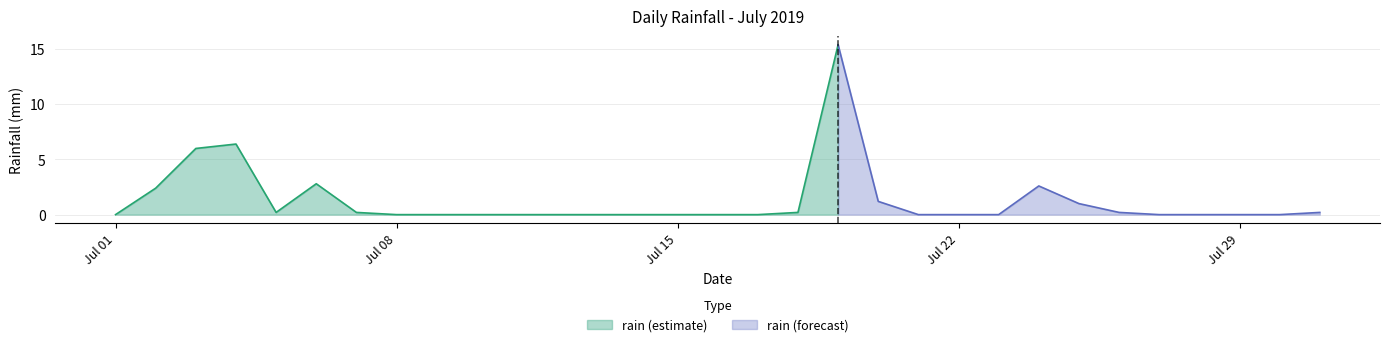

Rank the categories by value from lowest to highest.

2019-07-01, 2019-07-08, 2019-07-09, 2019-07-10, 2019-07-11, 2019-07-12, 2019-07-13, 2019-07-14, 2019-07-15, 2019-07-16, 2019-07-17, 2019-07-21, 2019-07-22, 2019-07-23, 2019-07-27, 2019-07-28, 2019-07-29, 2019-07-30, 2019-07-05, 2019-07-07, 2019-07-18, 2019-07-26, 2019-07-31, 2019-07-25, 2019-07-20, 2019-07-02, 2019-07-24, 2019-07-06, 2019-07-03, 2019-07-04, 2019-07-19